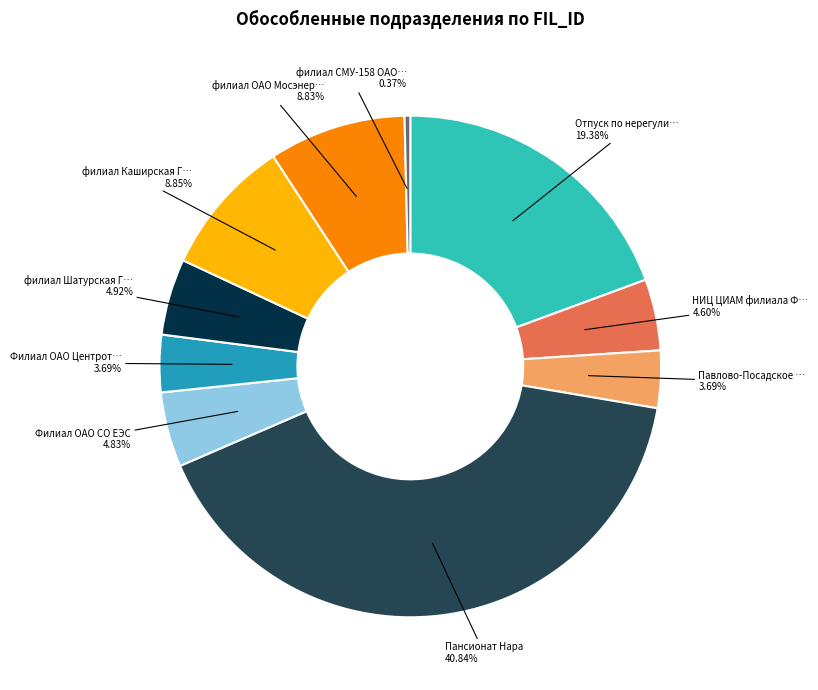

Does any single category account for the majority?

No